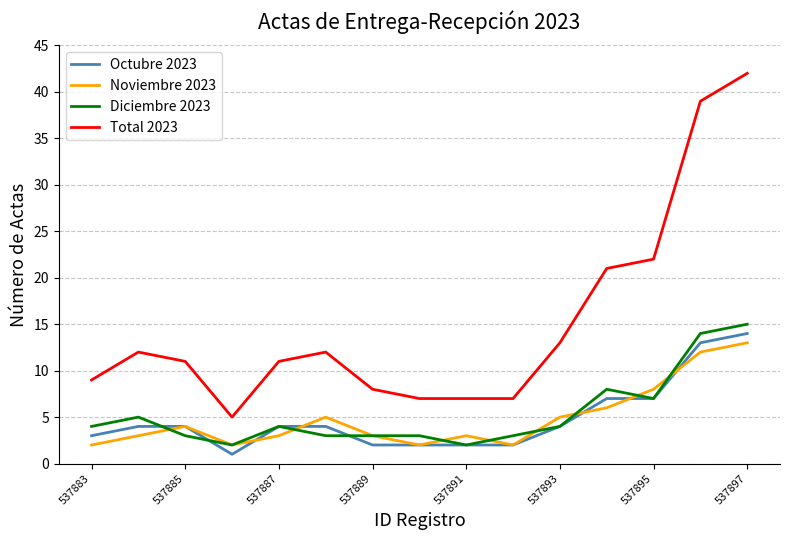

True or false: Total 2023 and Octubre 2023 intersect in this chart.

False